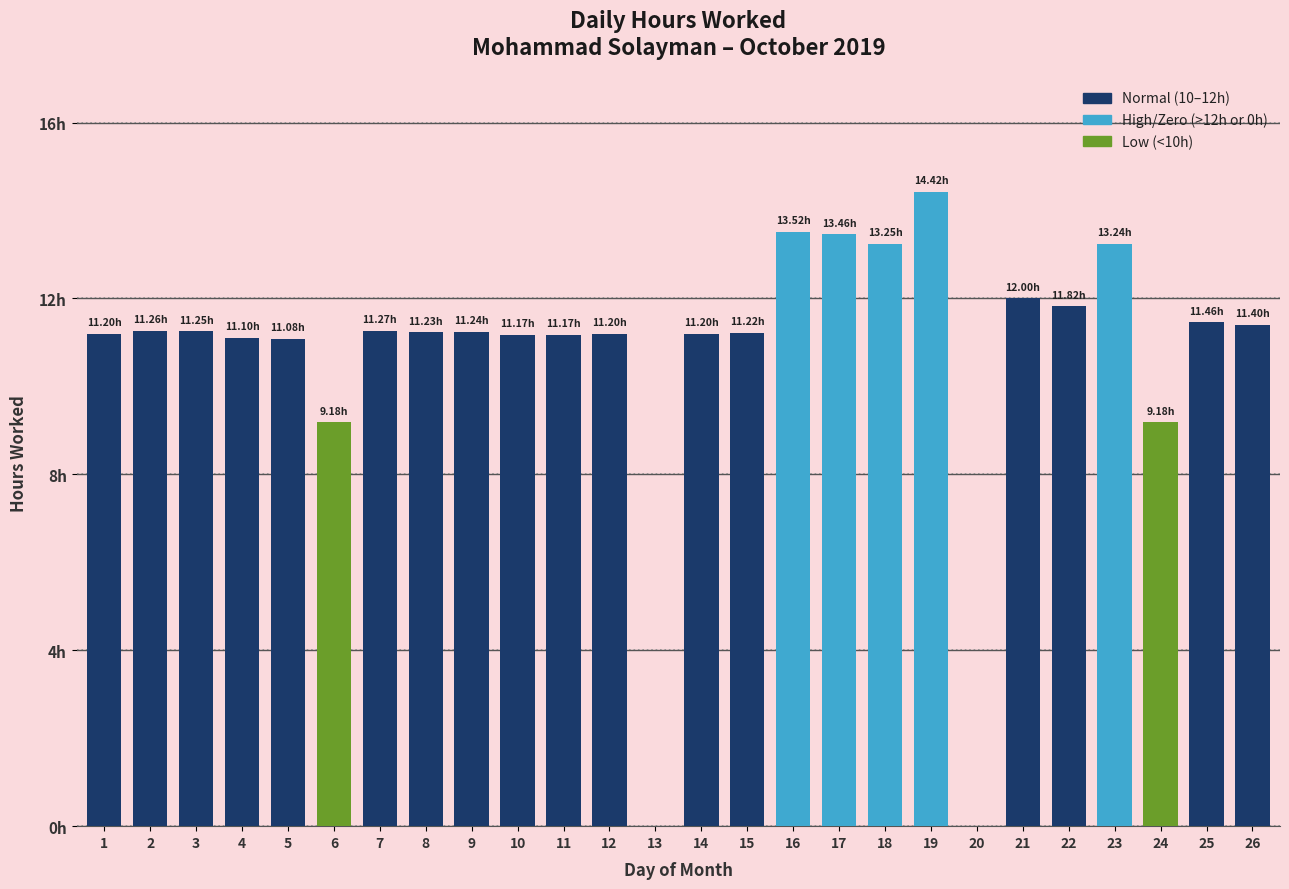

What is the ratio of the value at 7 to the value at 18?

0.9